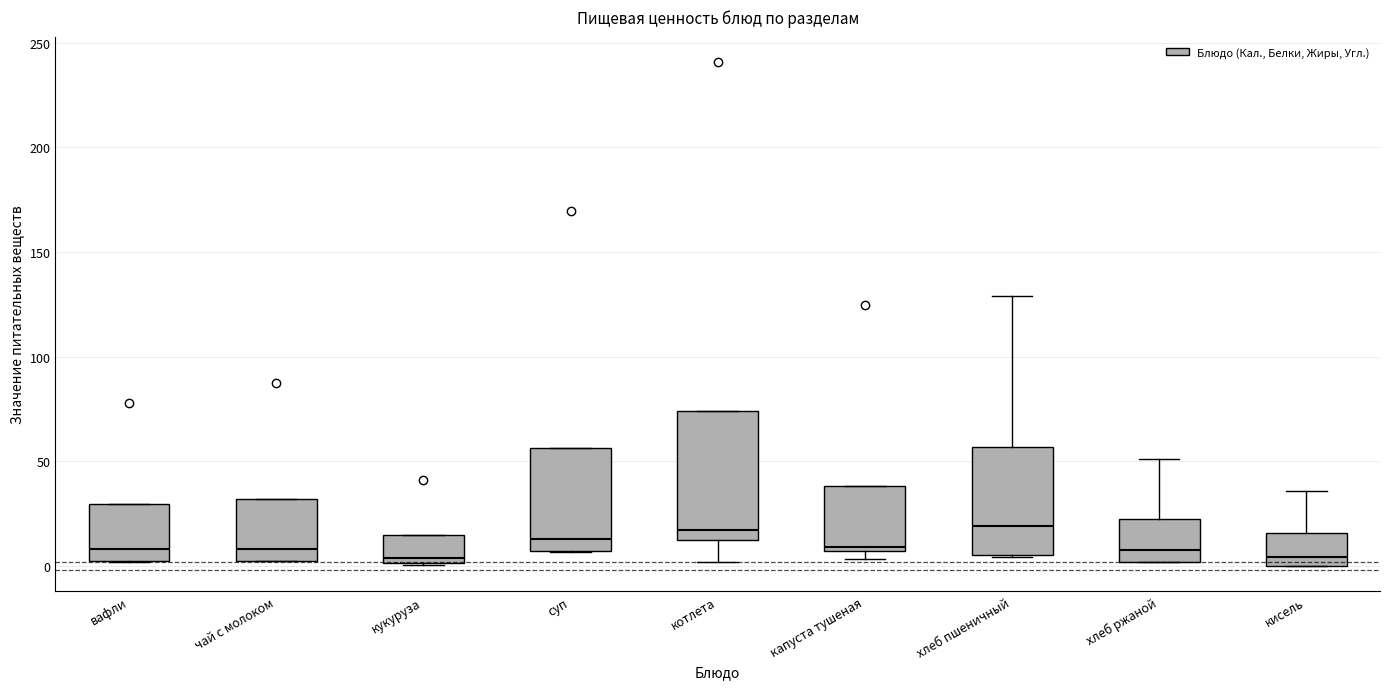

Where is the lower edge of the box for чай с молоком on the y-axis? The values are not printed on the chart, so give them approximately, as read against the axis.

5